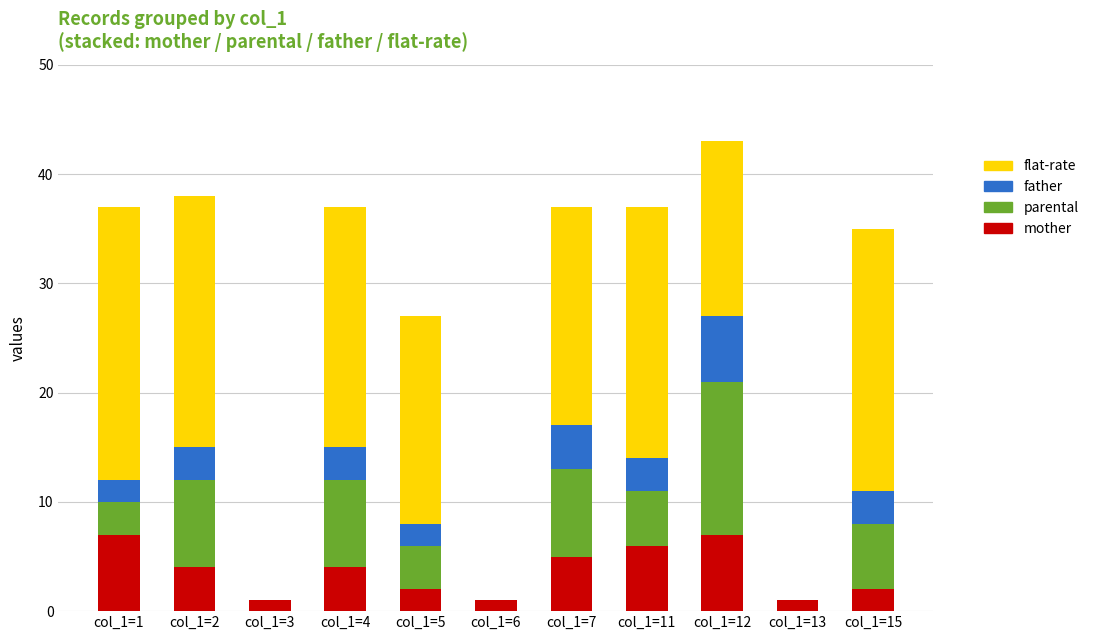

Is it true that mother equals 3 at col_1=12?

False